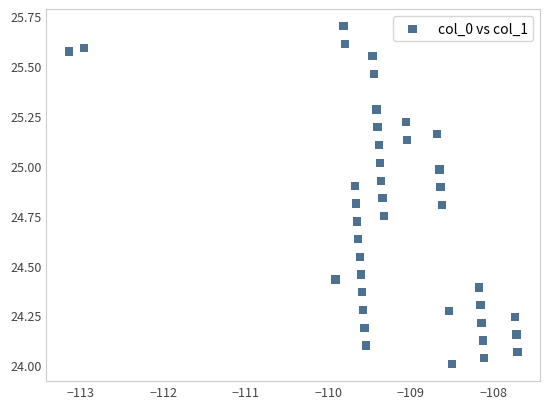

What is the range of Y values (max minus min)?

1.7